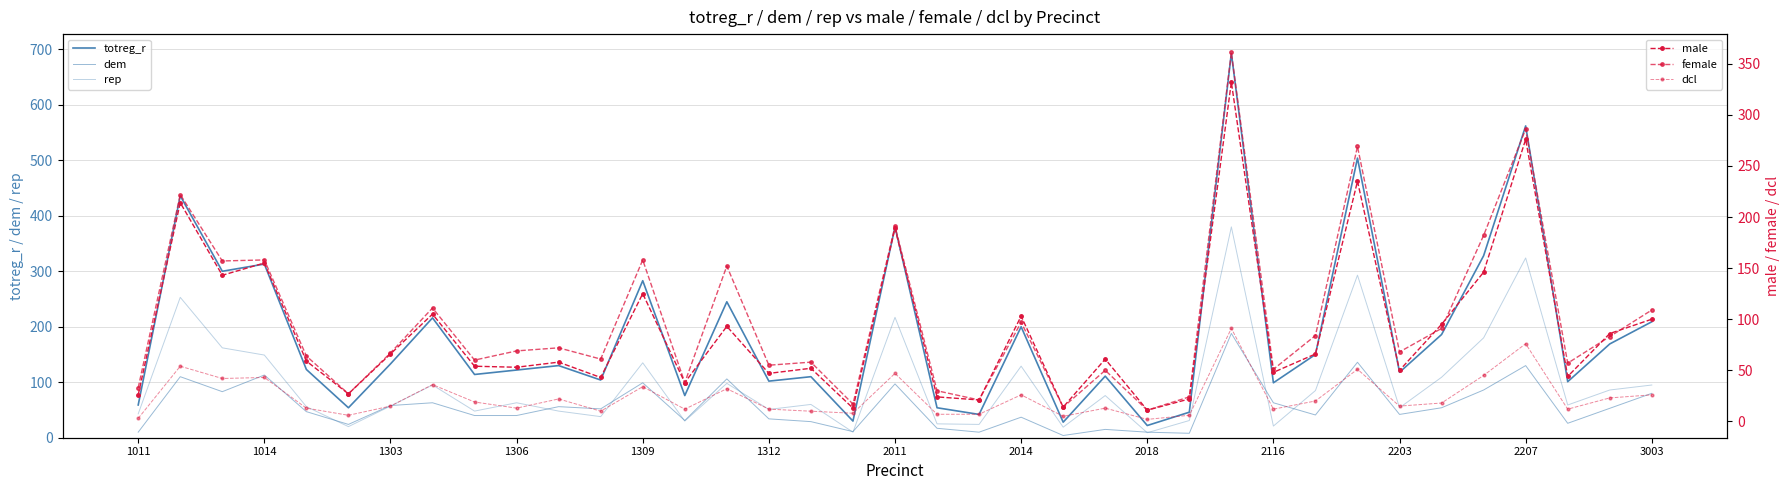

Which series has the widest spread of values?

totreg_r